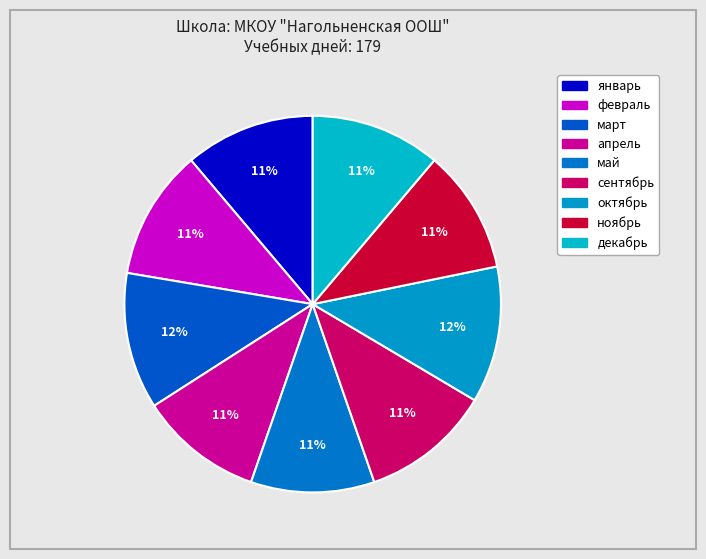

How many slices are in this pie chart?

9